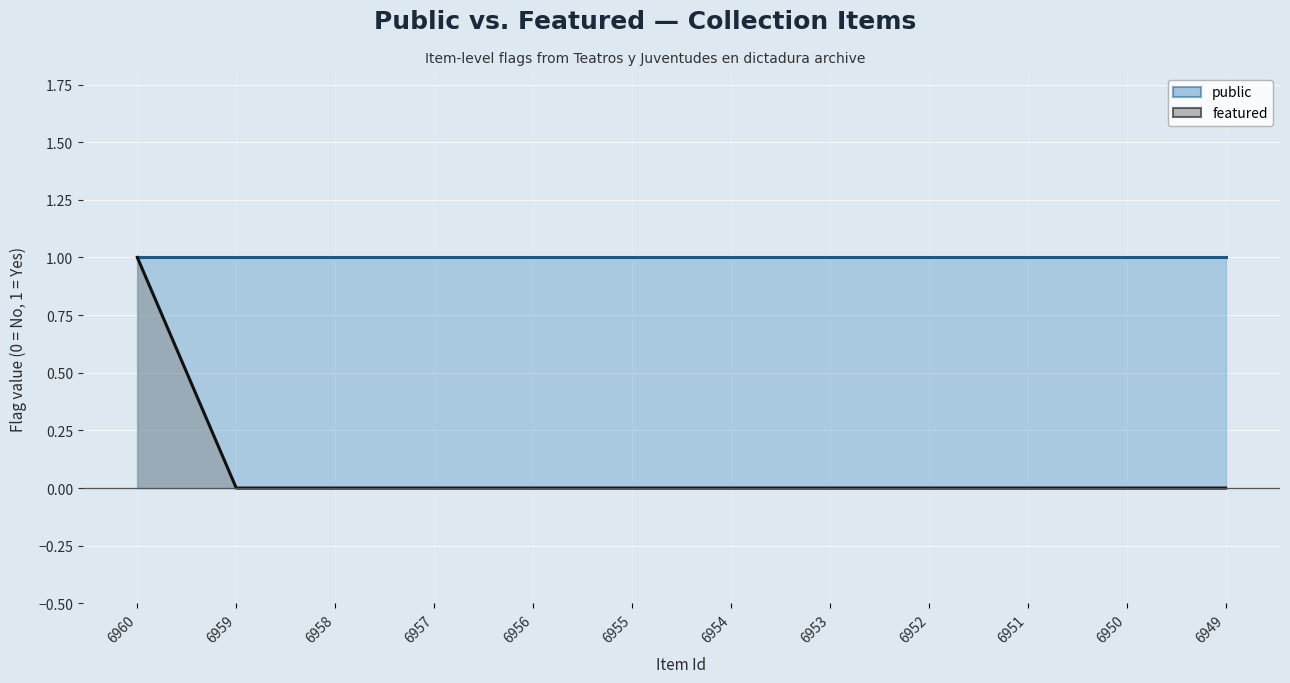

Rank the categories by value from highest to lowest.

6960, 6959, 6958, 6957, 6956, 6955, 6954, 6953, 6952, 6951, 6950, 6949